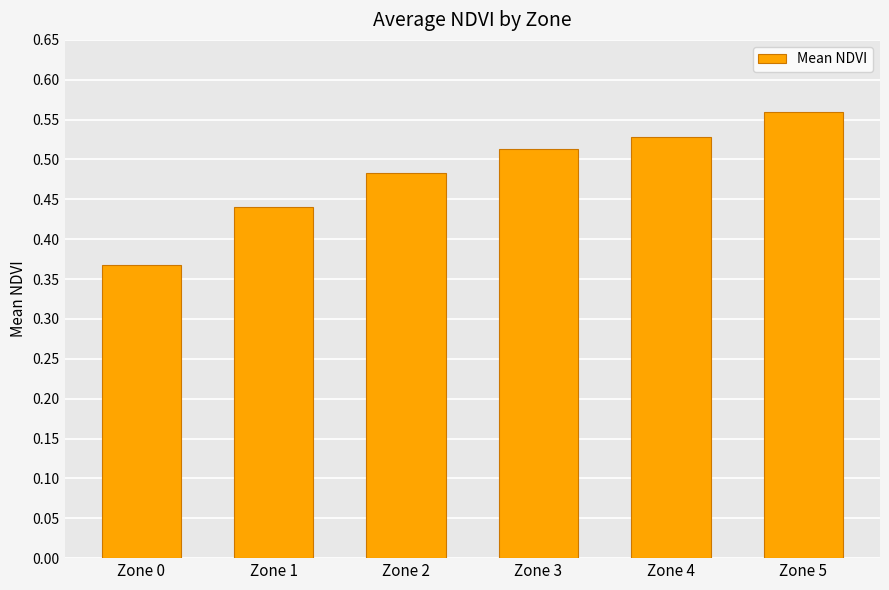

How many categories are shown in the chart?

6